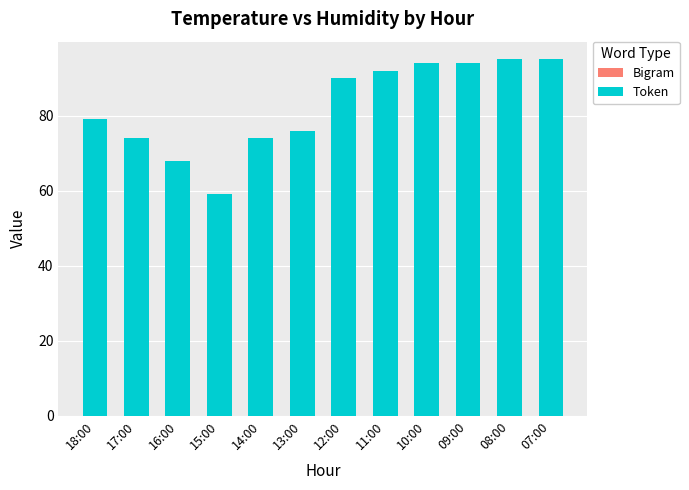

At which category is the sum across all series the highest?

08:00